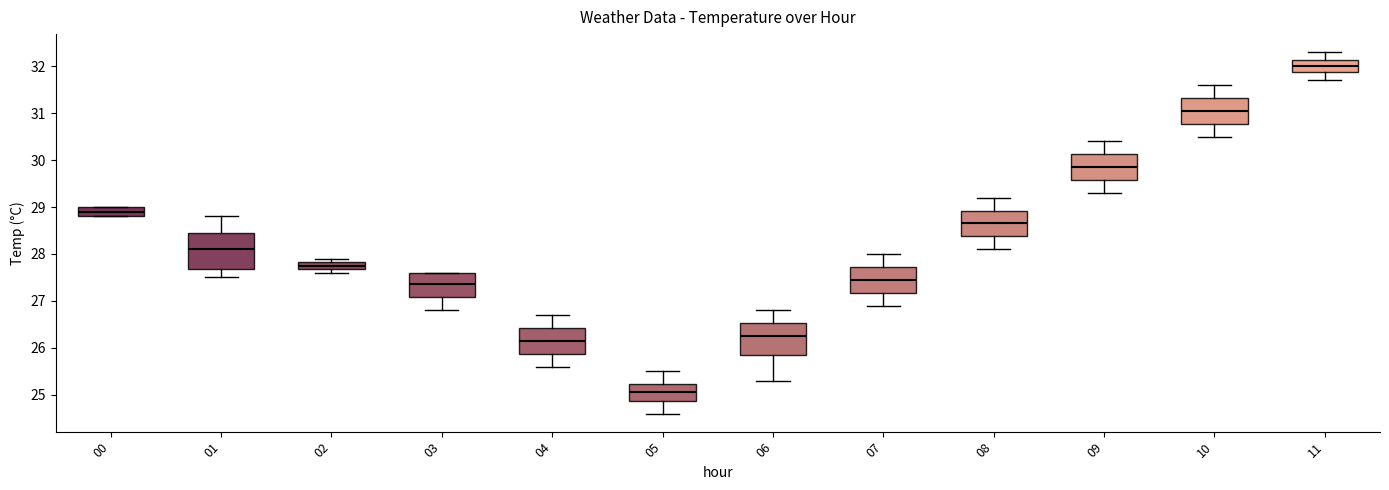

Where is the upper edge of the box at x = 09 on the y-axis? The values are not printed on the chart, so give them approximately, as read against the axis.

30.1